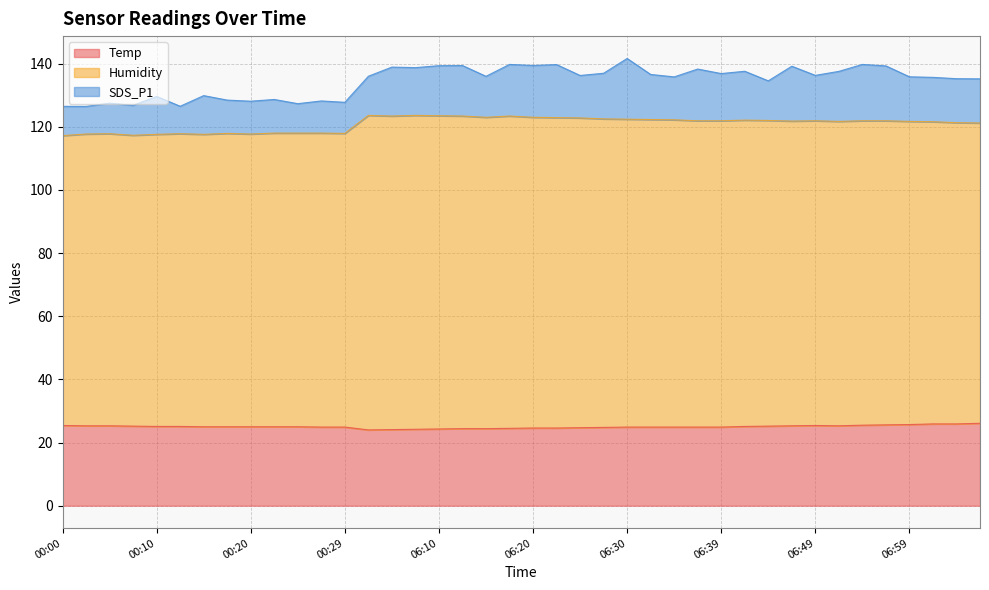

What is the label of the 34th point from the right?

00:15